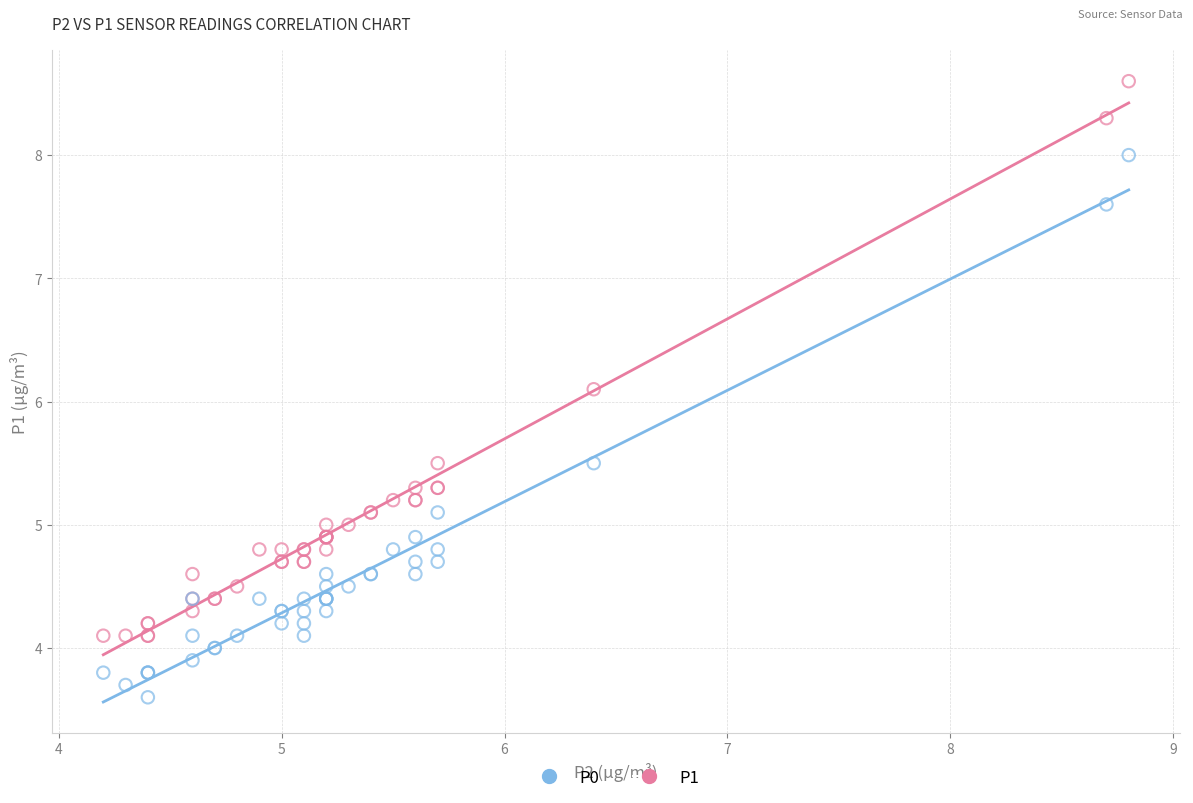

Across all series, what Y value is closest to 6?

6.1